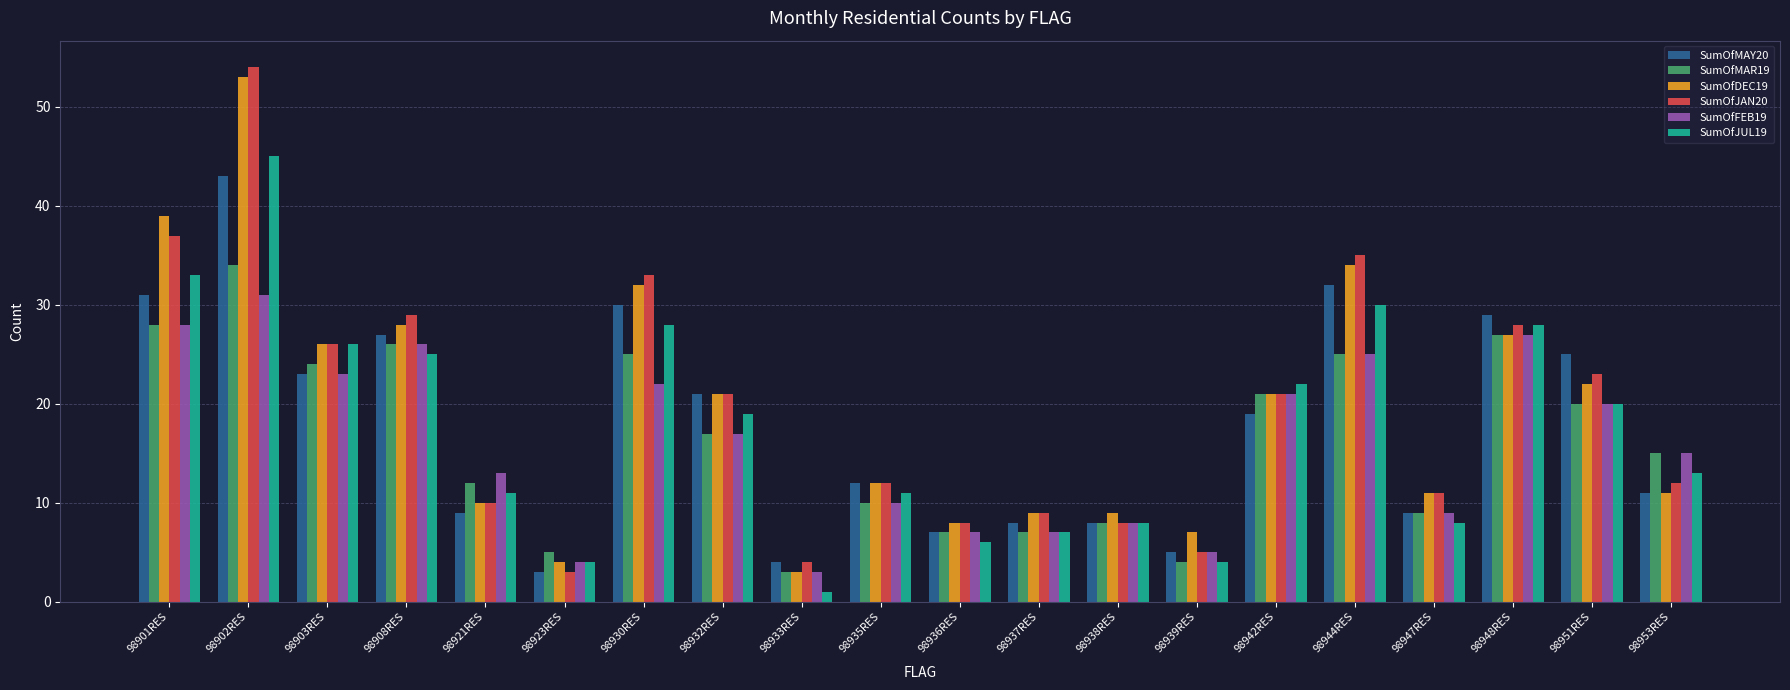

Which series has the widest spread of values?

SumOfJAN20